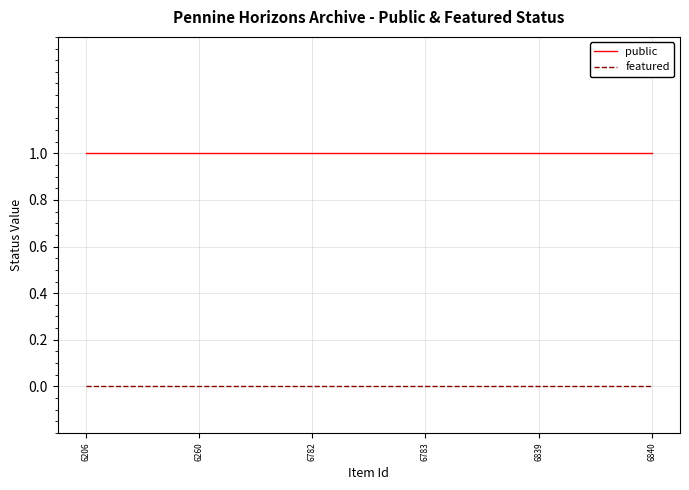

True or false: public and featured cross at least once.

False